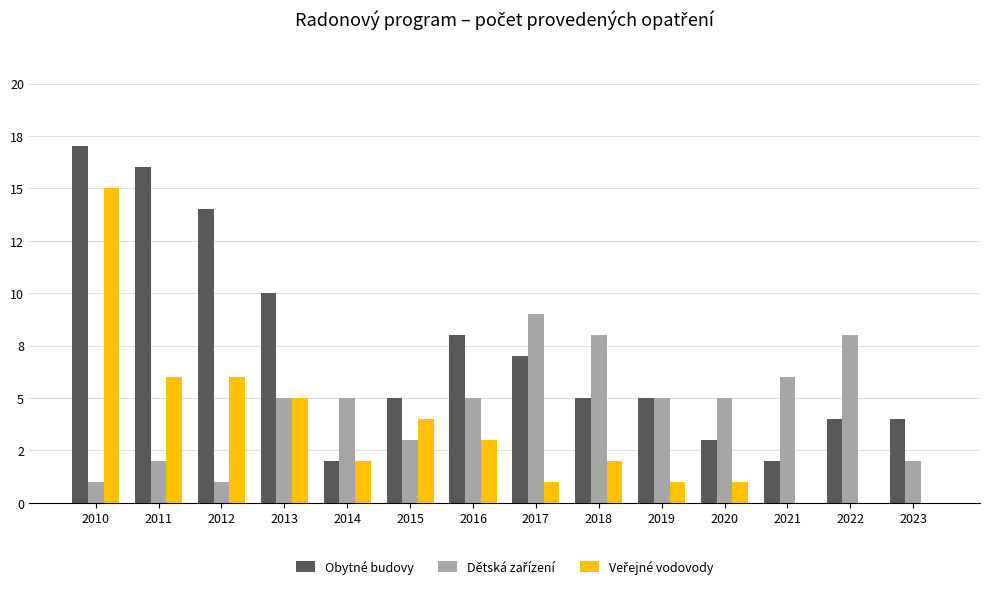

Does the chart contain stacked bars?

No